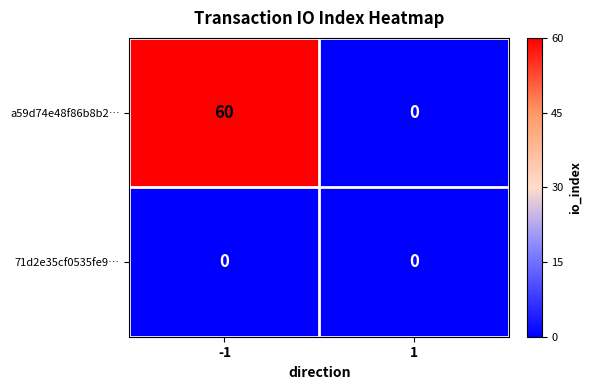

The a59d74e48f86b8b2… series shows 0 at 1. True or false?

True